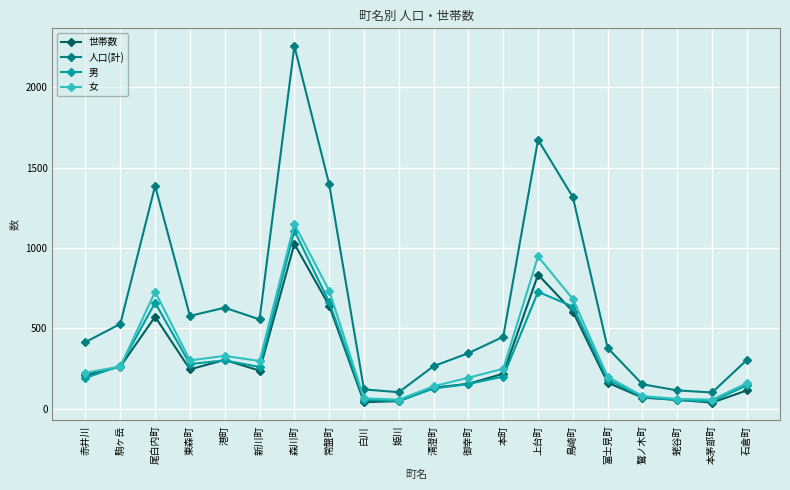

Which series has the largest range (max minus min)?

人口(計)